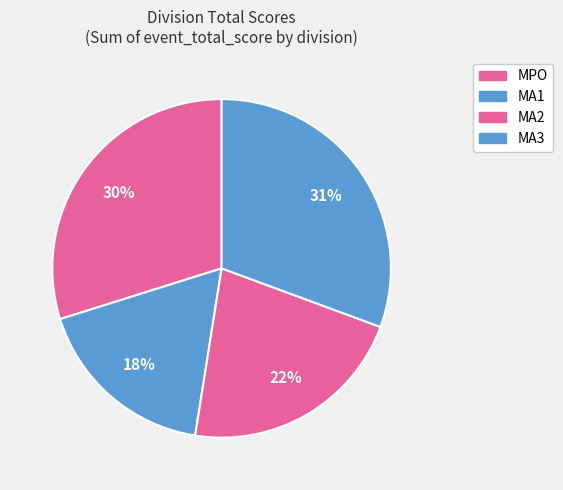

How many slices are in this pie chart?

4